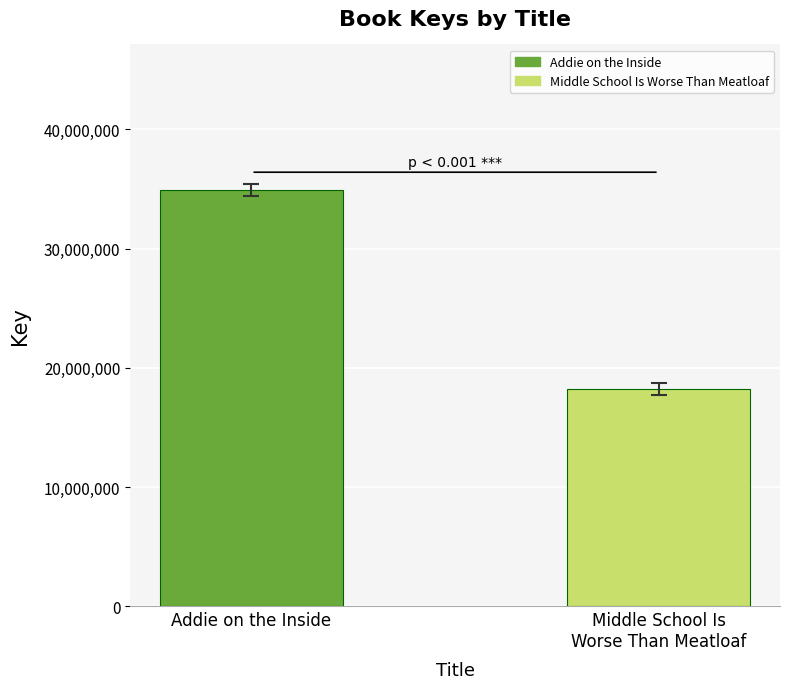

List the labels in order of value, largest first.

Addie on the Inside, Middle School Is
Worse Than Meatloaf